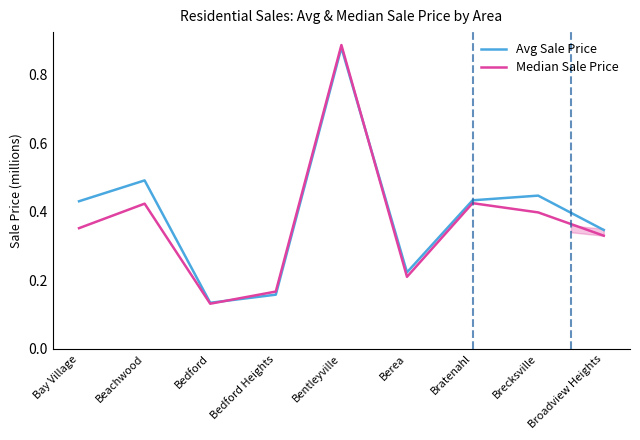

At which category does Median Sale Price reach its first local peak?

Beachwood